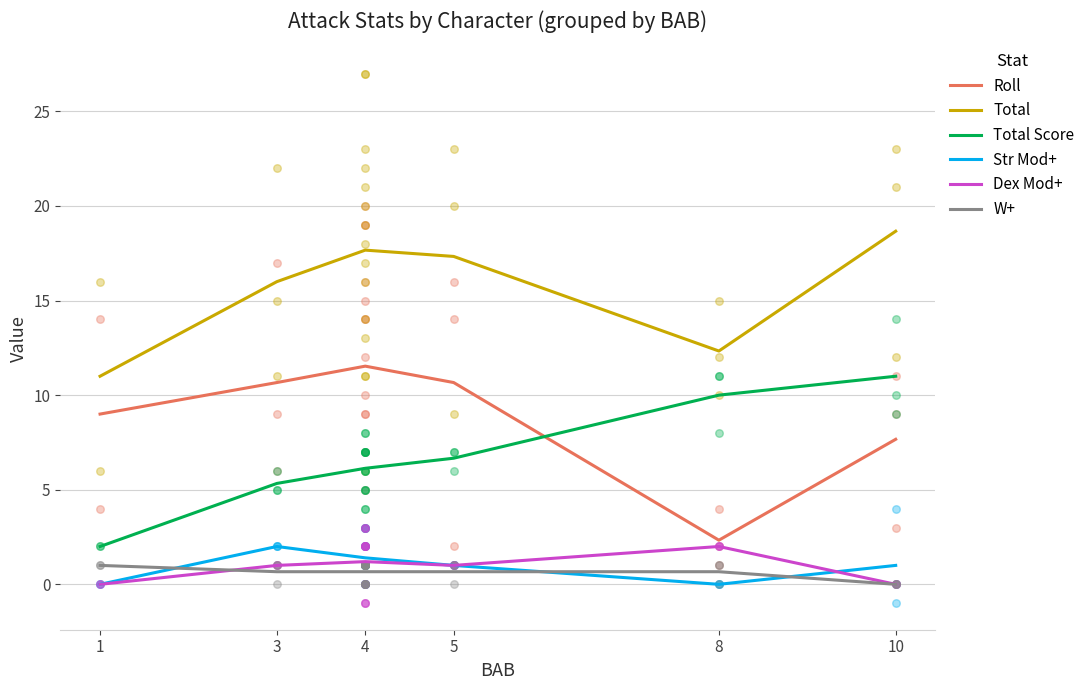

At which category is the sum across all series the highest?

4